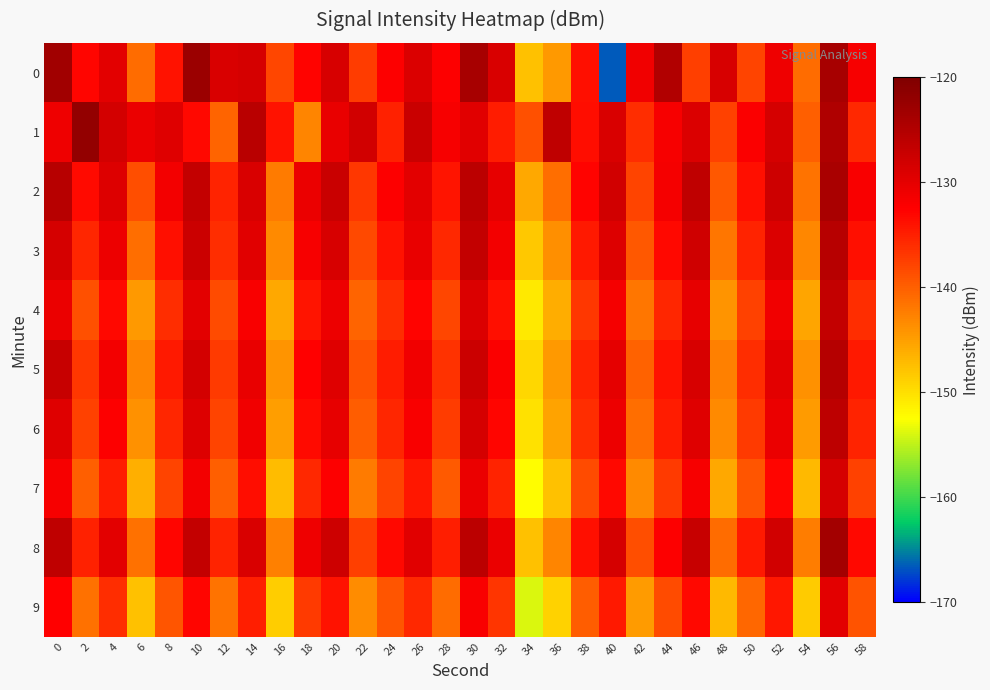

List the series in order of their peak value, lowest first.

9, 7, 4, 6, 3, 5, 2, 8, 0, 1